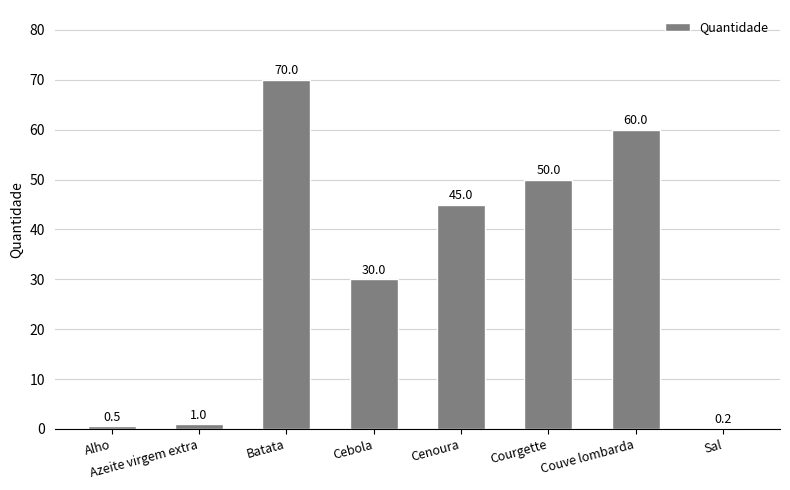

What is the sum of all values?

256.7